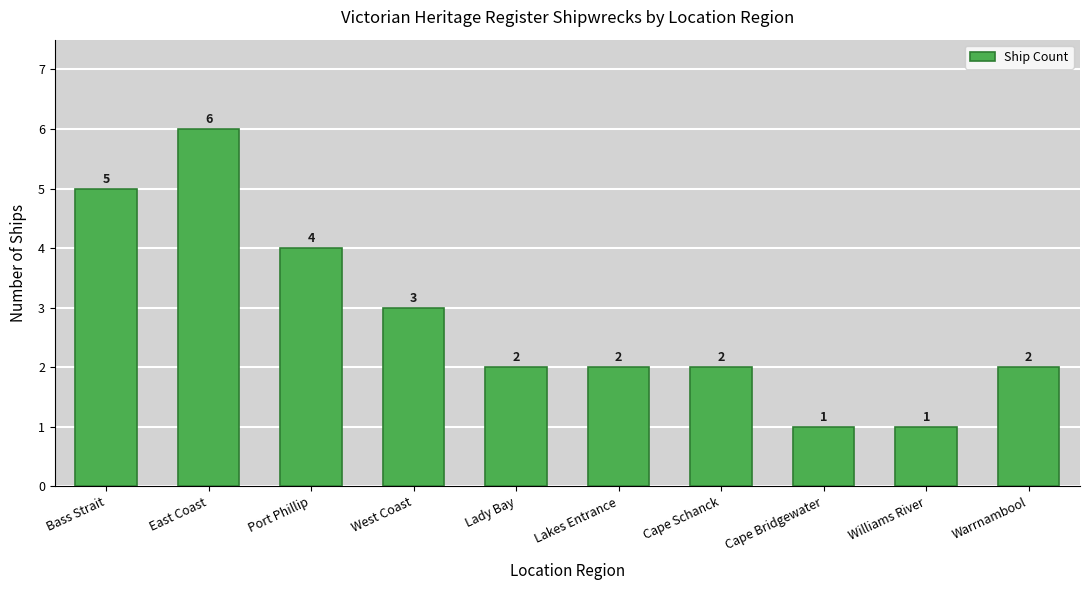

Are the bars grouped side by side (vs. stacked)?

No